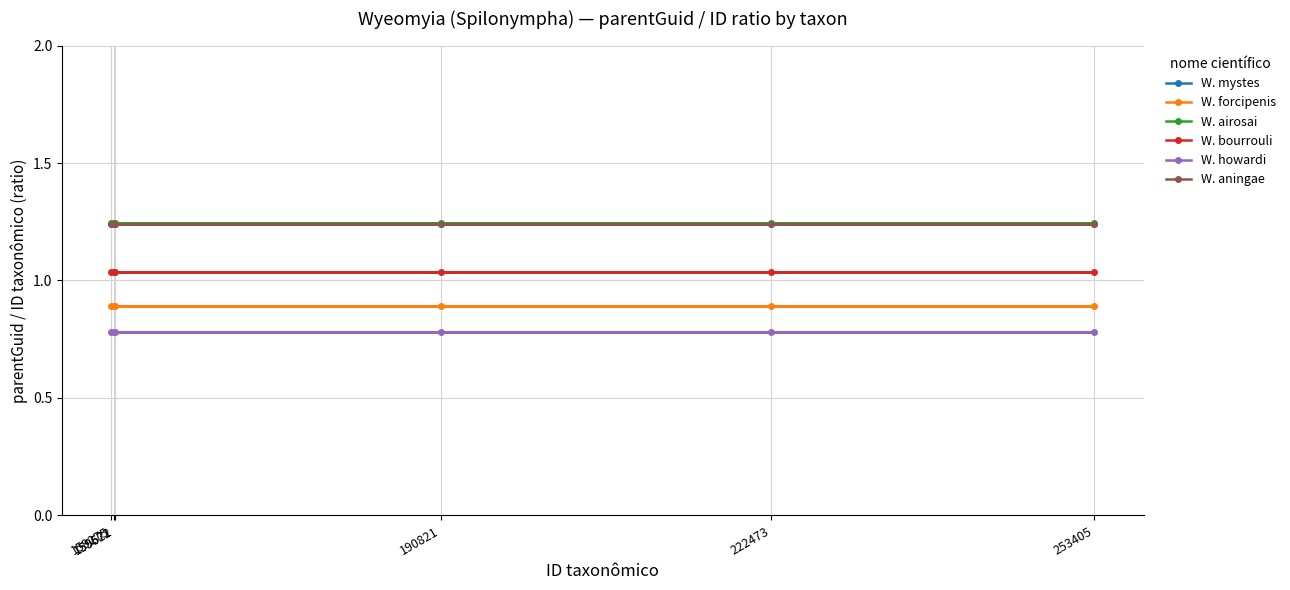

Is it true that W. airosai equals 1.2 at 159621?

True